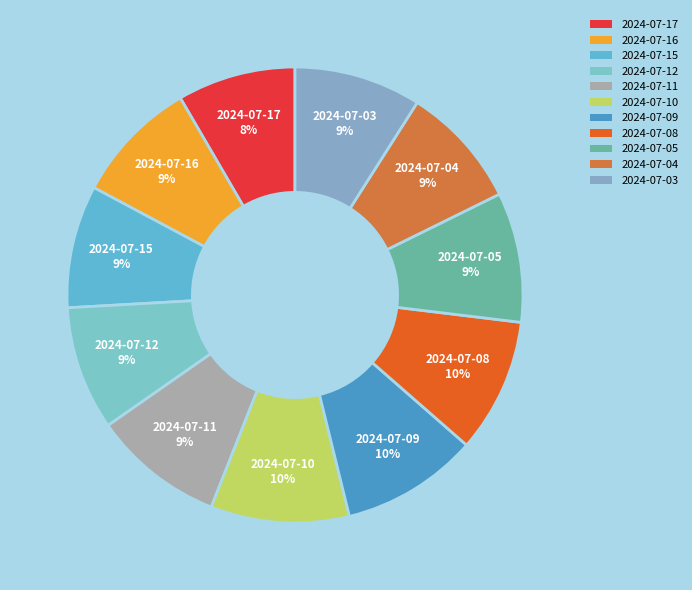

The 2024-07-05 slice represents 9% of the pie. True or false?

True